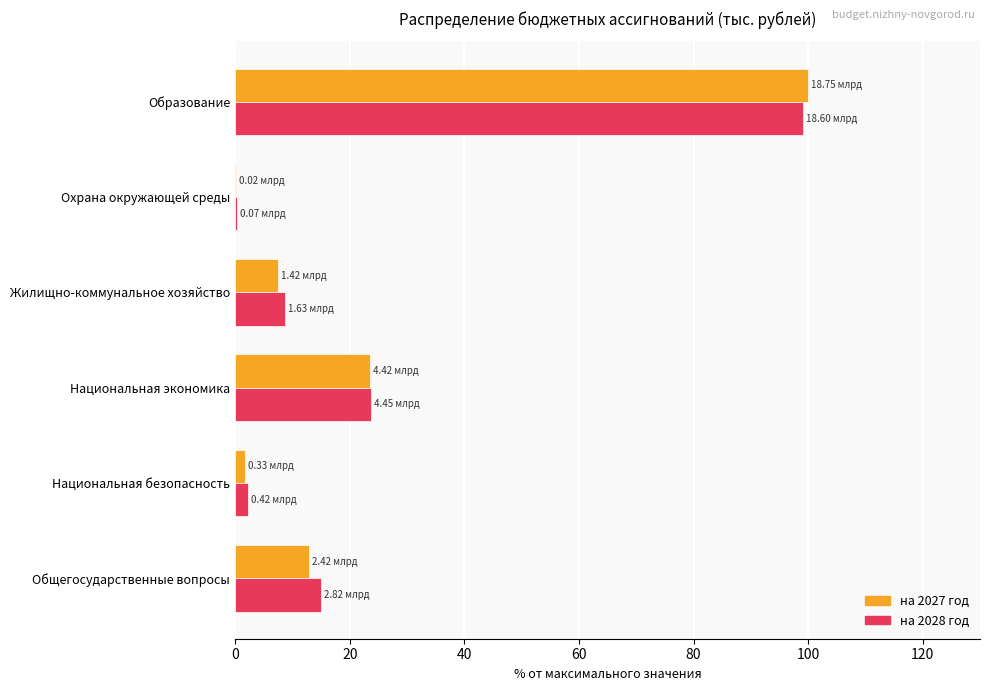

Which series has the largest range (max minus min)?

на 2027 год